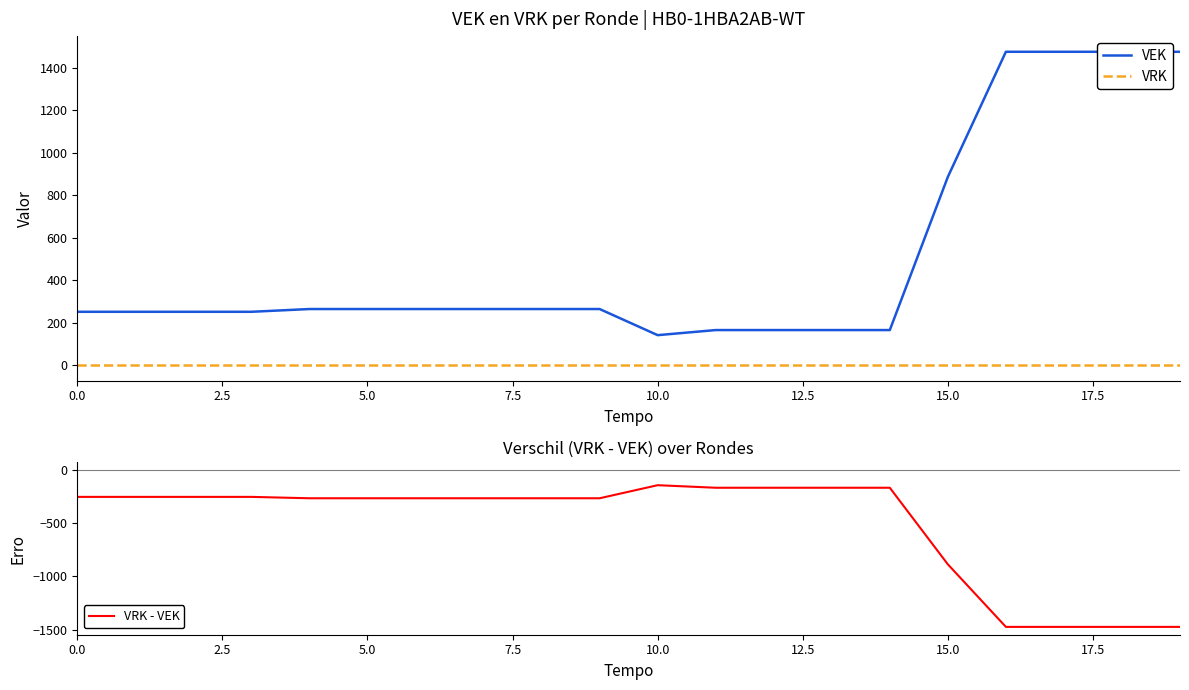

True or false: VRK and VRK - VEK intersect in this chart.

False